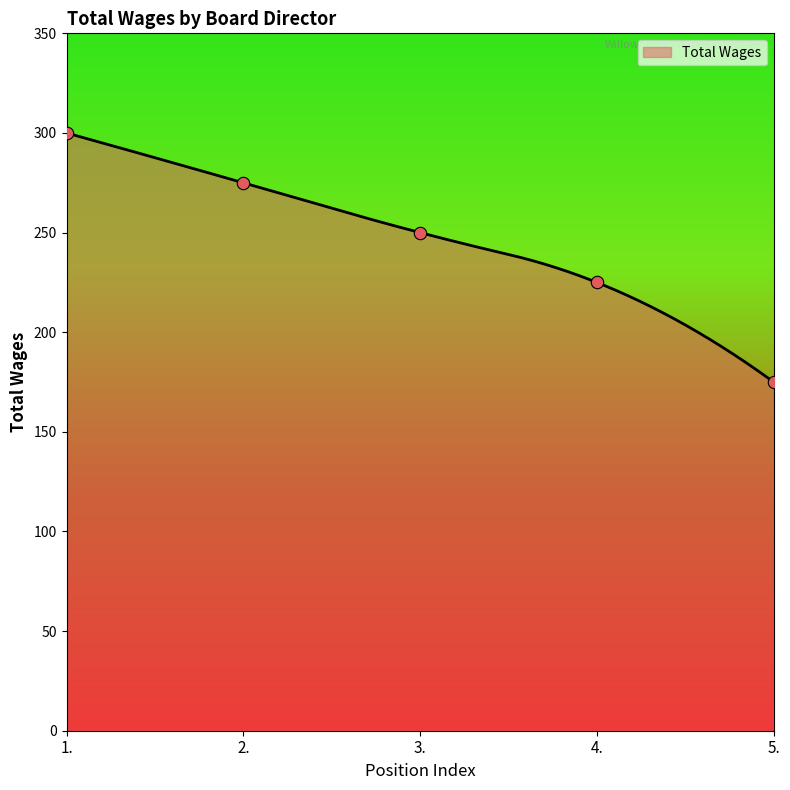

What is the ratio of the value at 4. to the value at 5.?

1.3